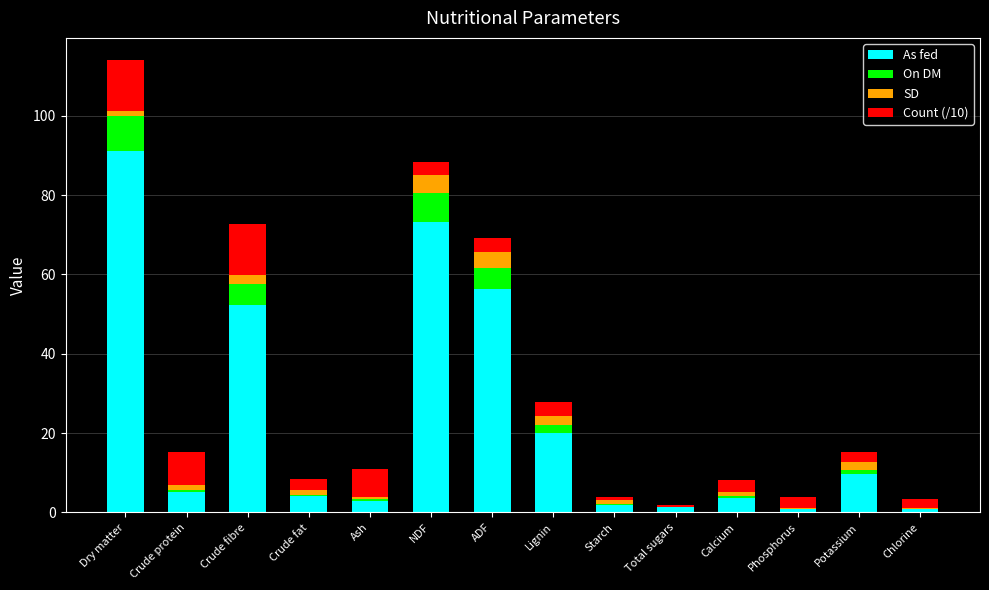

Count the number of categories in the chart.

14